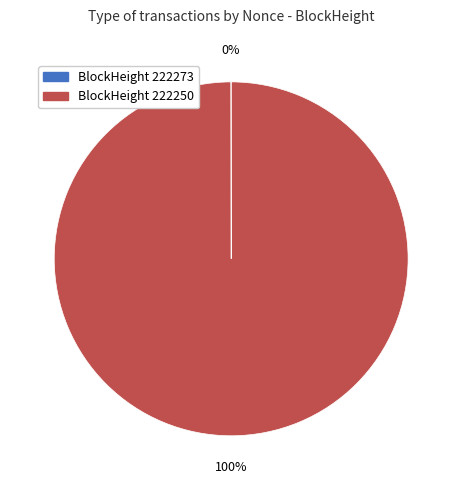

To the nearest percent, what is the difference between the largest and smallest slice percentages?

100%